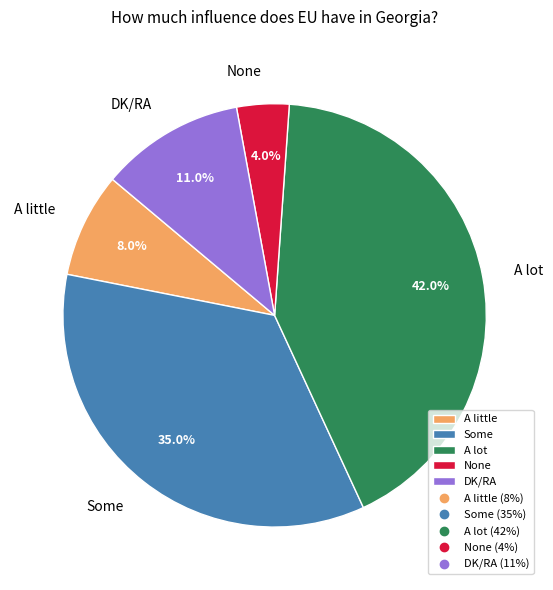

How many segments does this pie chart have?

5